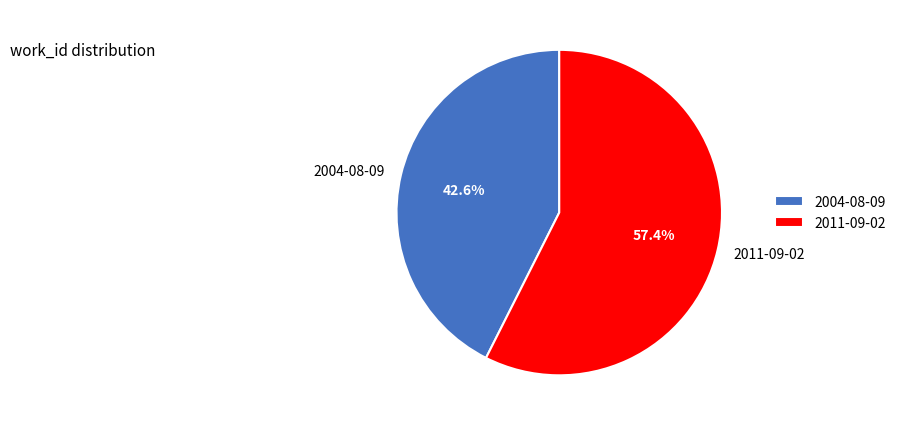

Is there any slice that represents more than half of the pie?

Yes